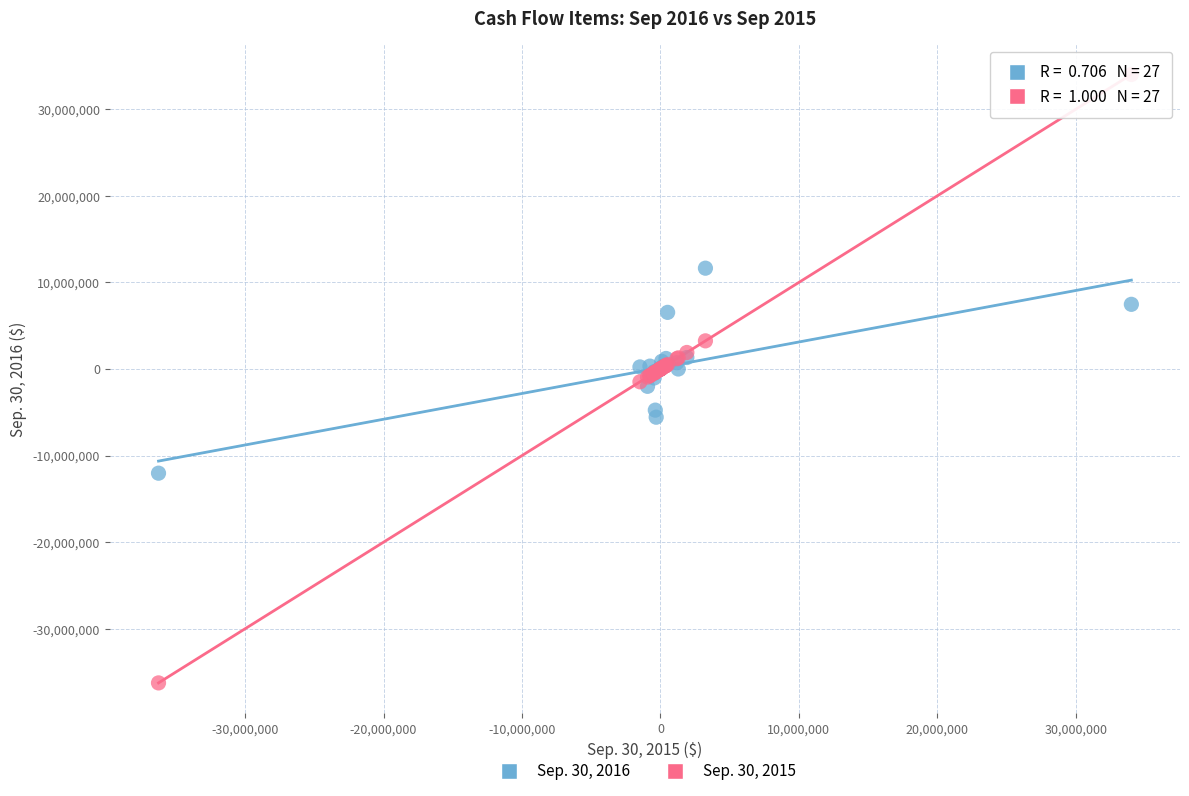

What are all the series names shown in the legend?

Sep. 30, 2016, Sep. 30, 2015